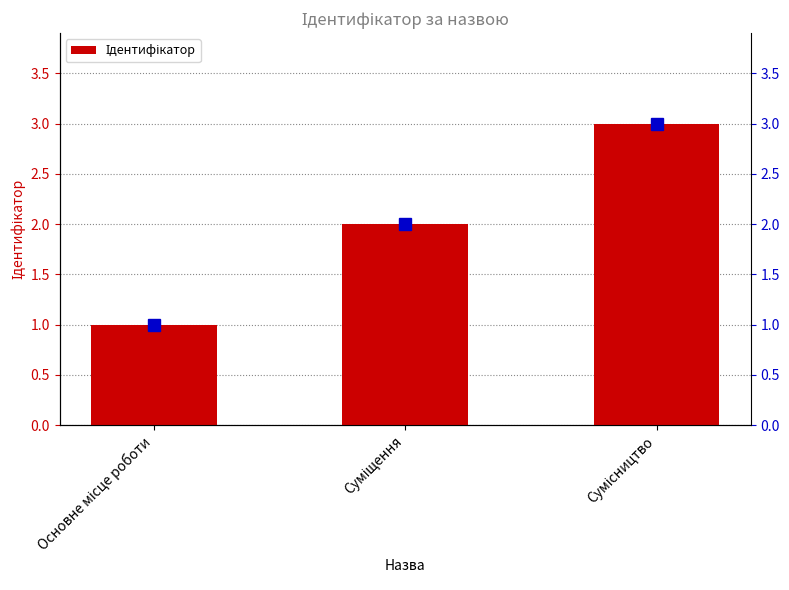

Approximately how many times larger is the value at Суміщення compared to Сумісництво?

0.7